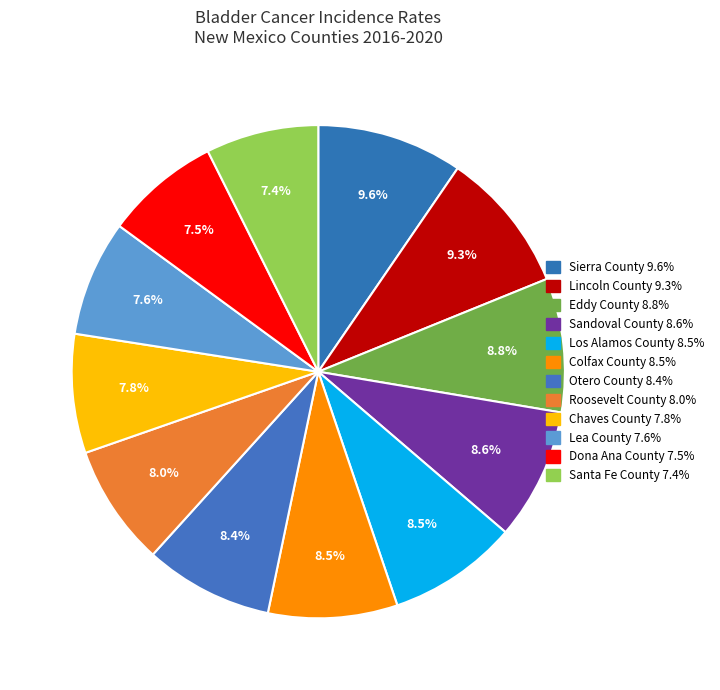

To the nearest percent, what portion does Otero County represent?

8%